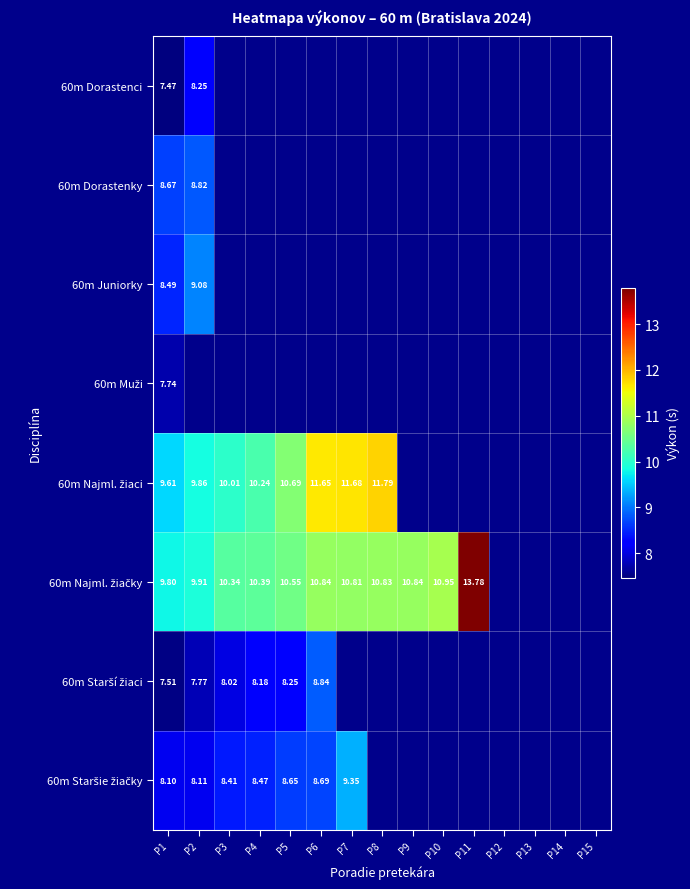

What is the difference between the 60m Staršie žiačky values at P4 and P1?

0.4